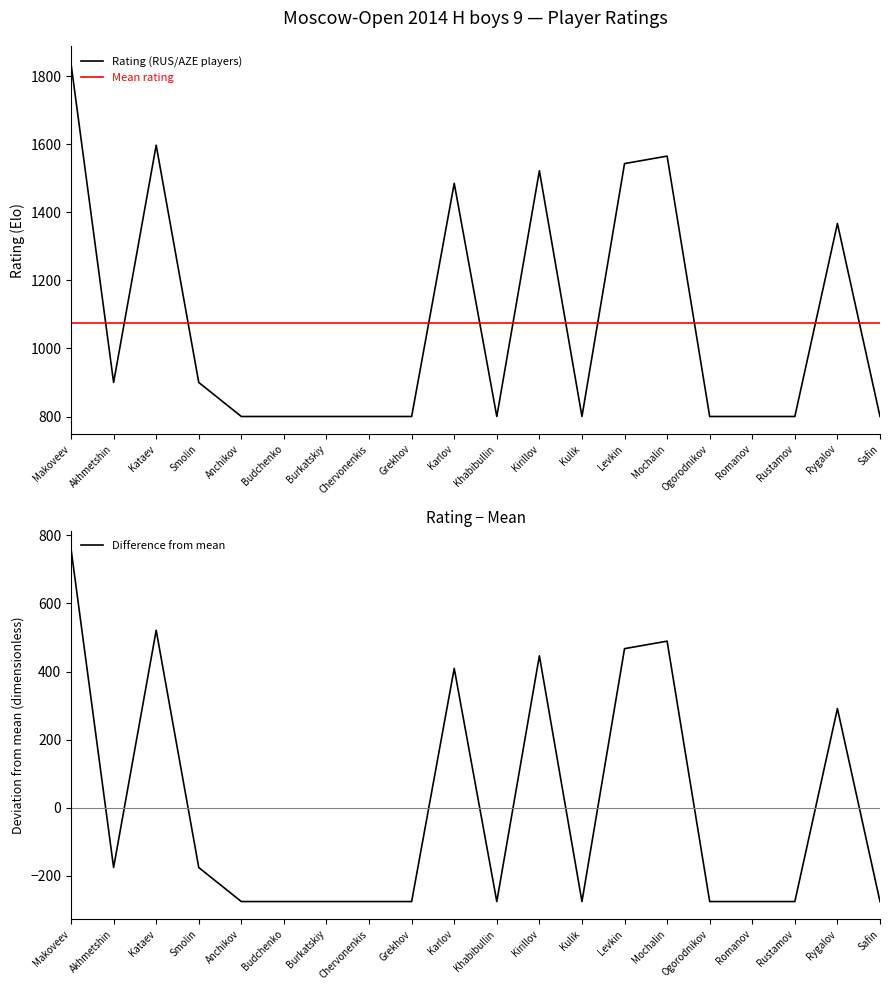

True or false: Difference from mean and Mean rating intersect in this chart.

False